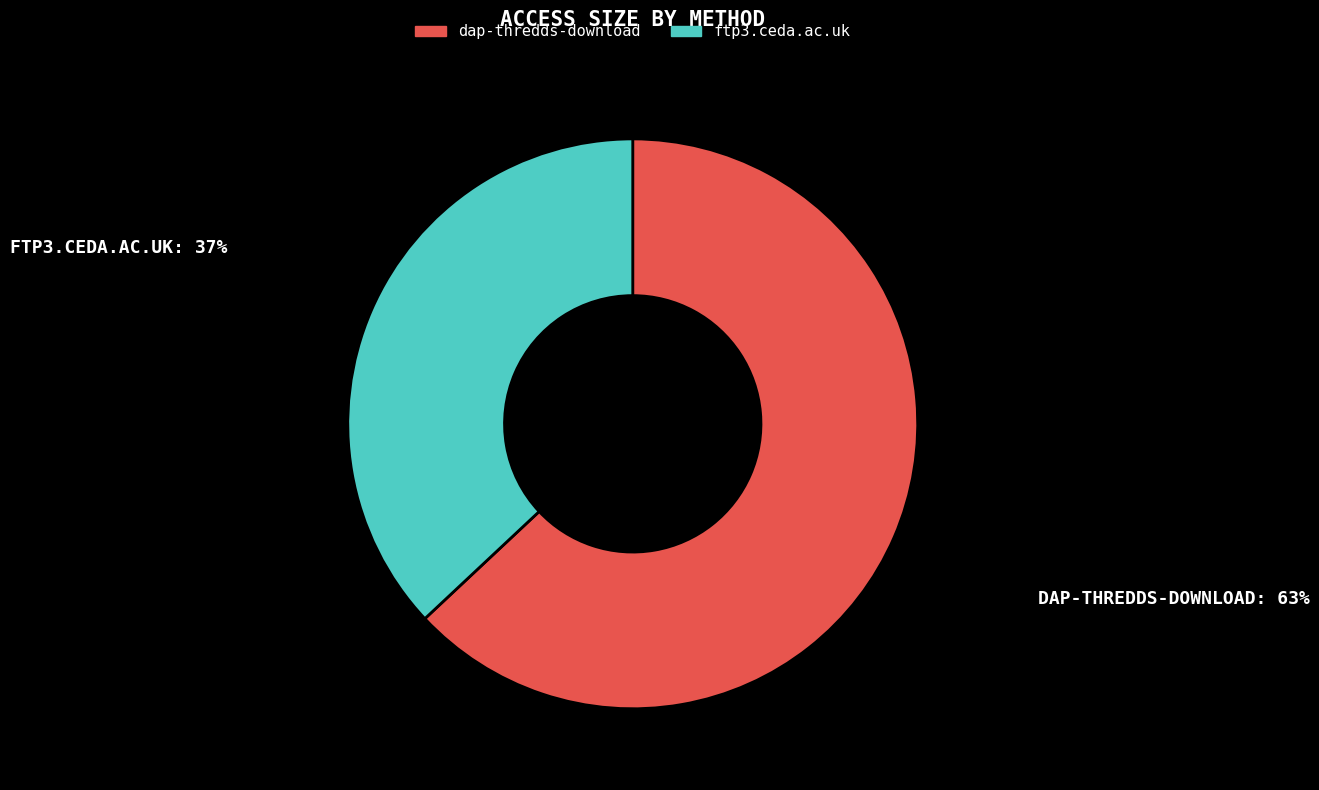

Do ftp3.ceda.ac.uk and dap-thredds-download together represent more than half of the pie?

Yes